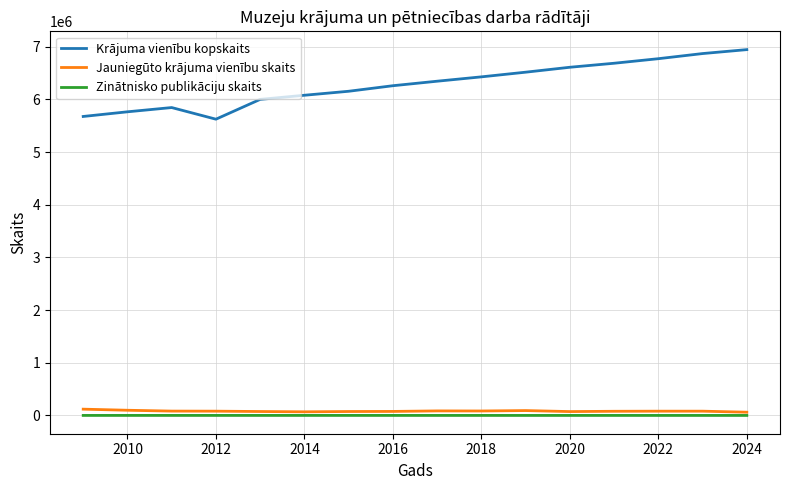

Which series has the largest total across all categories?

Krājuma vienību kopskaits